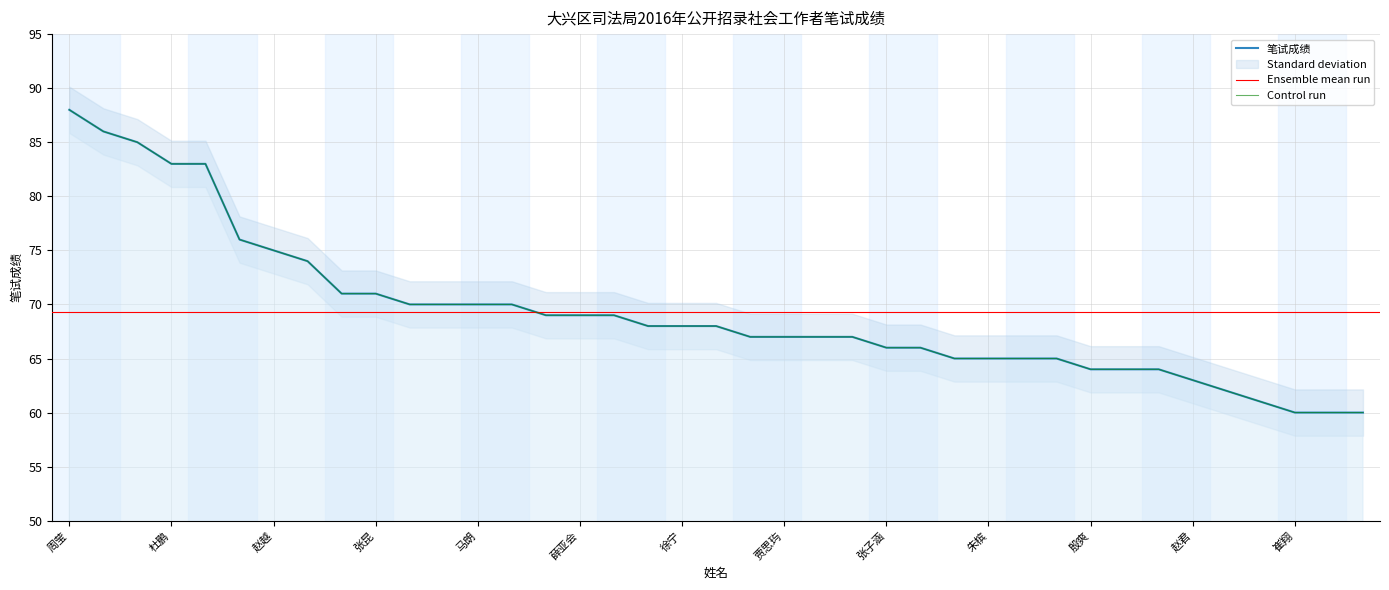

What is the ratio of the value at 曹化严 to the value at 邓冲?

0.8